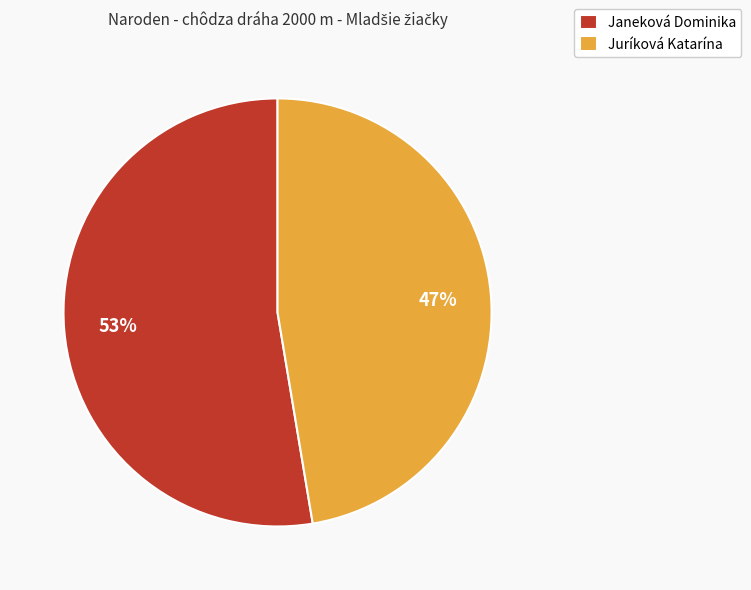

What is the majority slice?

Janeková Dominika